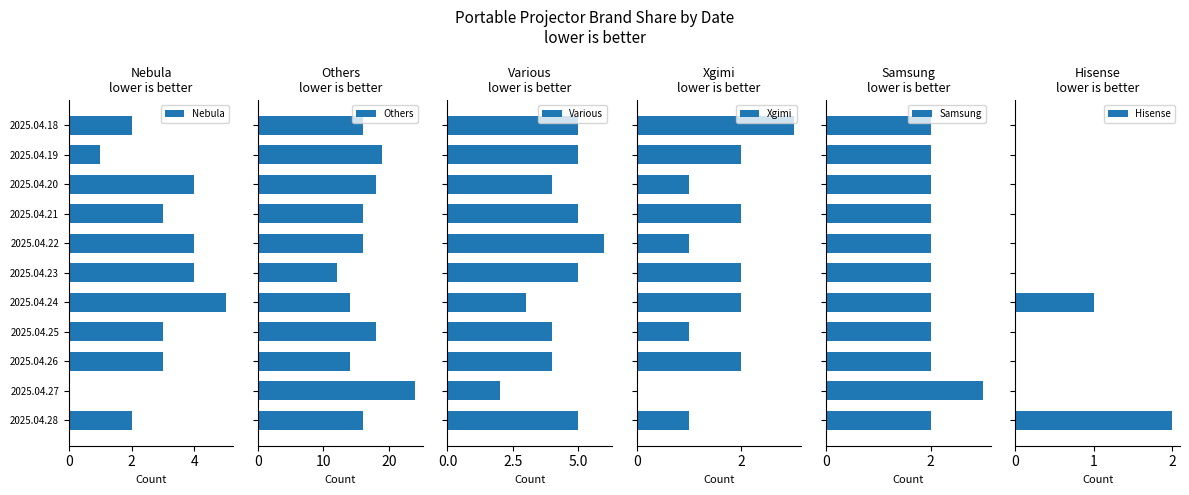

What is the difference between the maximum and minimum values in the Hisense series?

2